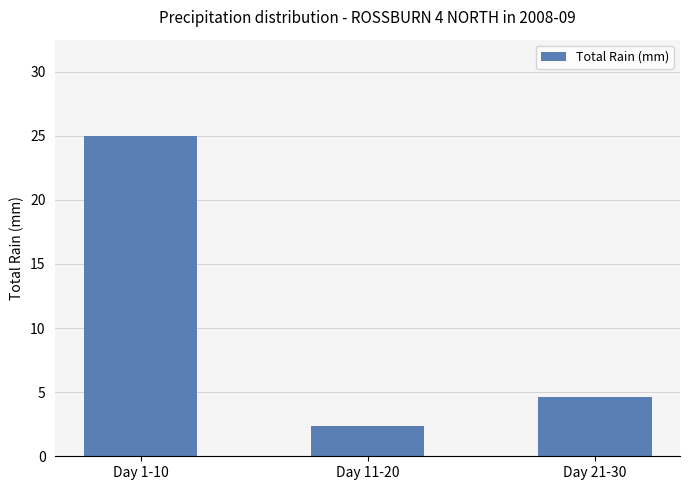

What is the sum of all values?

32.0